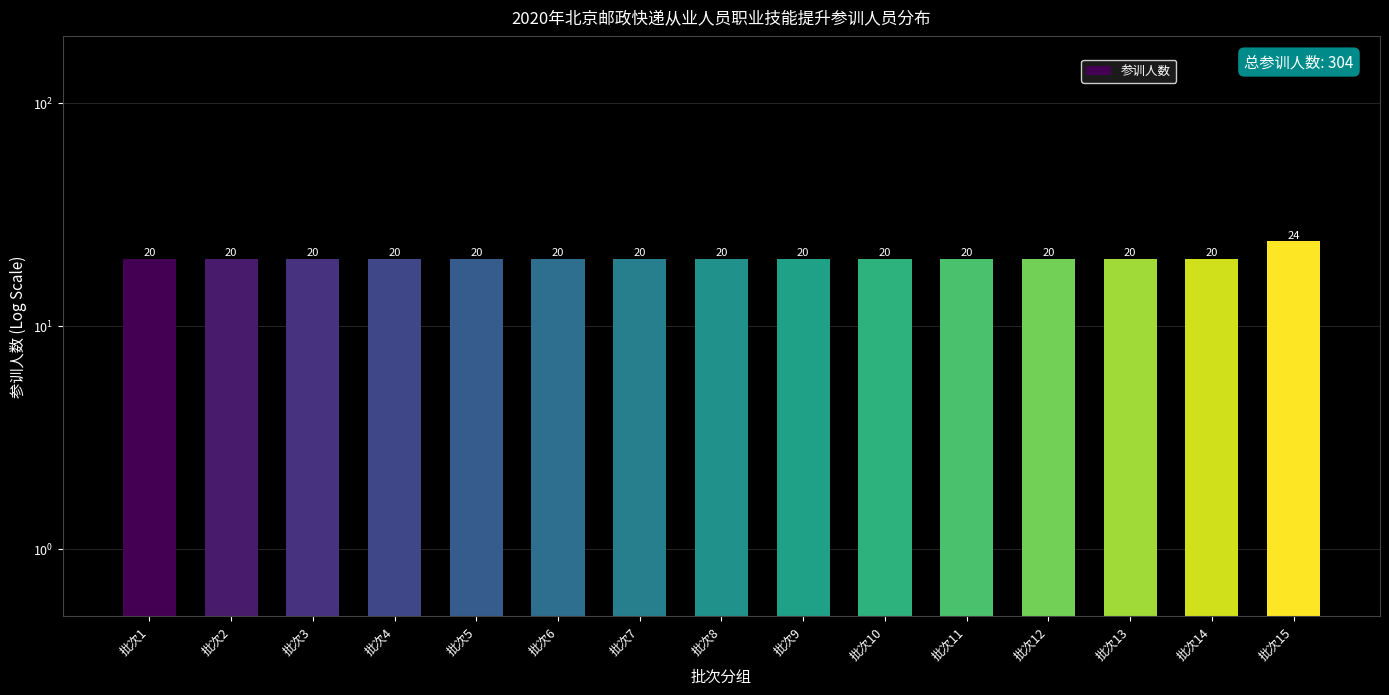

Reading right to left, list all the values displayed in this chart.

批次15=24	批次14=20	批次13=20	批次12=20	批次11=20	批次10=20	批次9=20	批次8=20	批次7=20	批次6=20	批次5=20	批次4=20	批次3=20	批次2=20	批次1=20